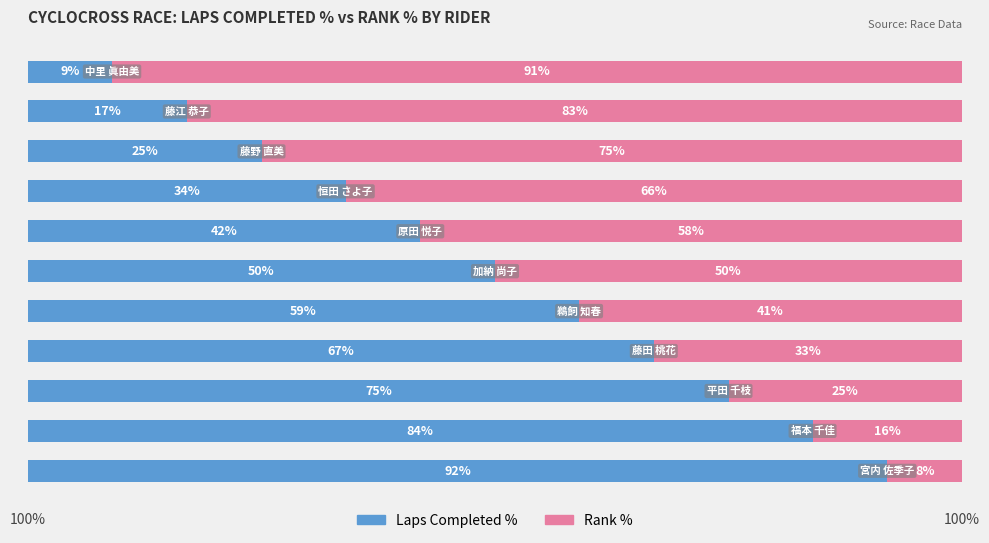

What is the difference between the maximum and minimum values in the Laps Completed % series?

83